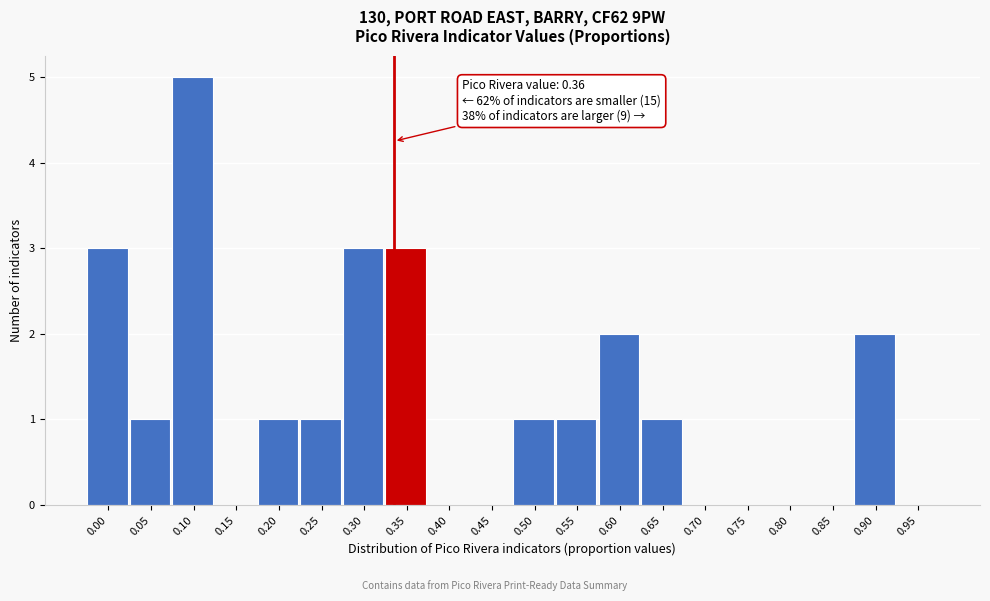

Reading left to right, what are all the values shown in this chart?

0.00=3	0.05=1	0.10=5	0.15=0	0.20=1	0.25=1	0.30=3	0.35=3	0.40=0	0.45=0	0.50=1	0.55=1	0.60=2	0.65=1	0.70=0	0.75=0	0.80=0	0.85=0	0.90=2	0.95=0